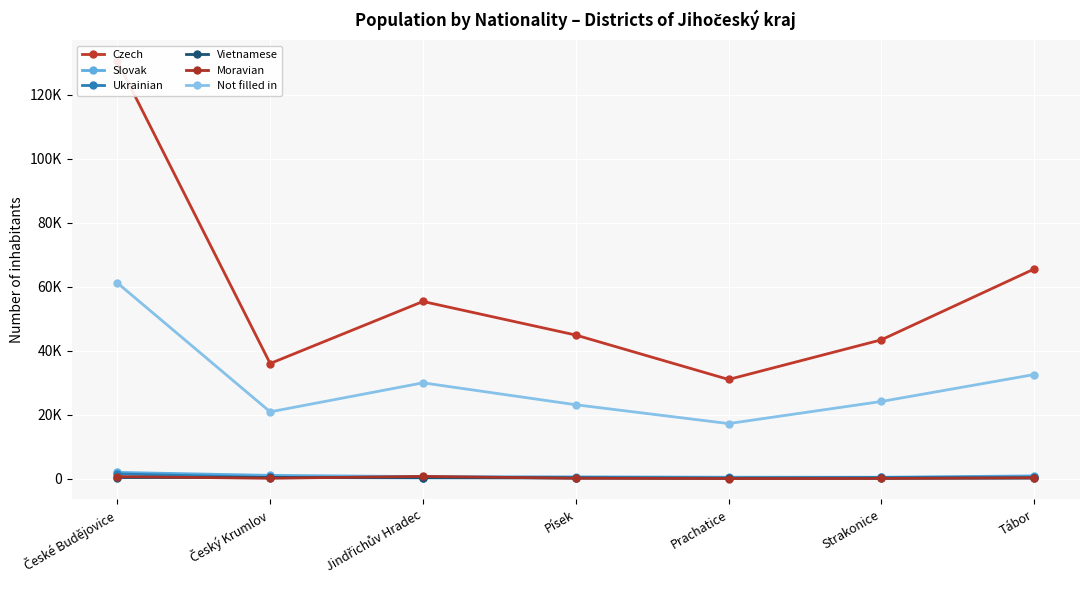

The Not filled in series shows 38751 at Písek. True or false?

False